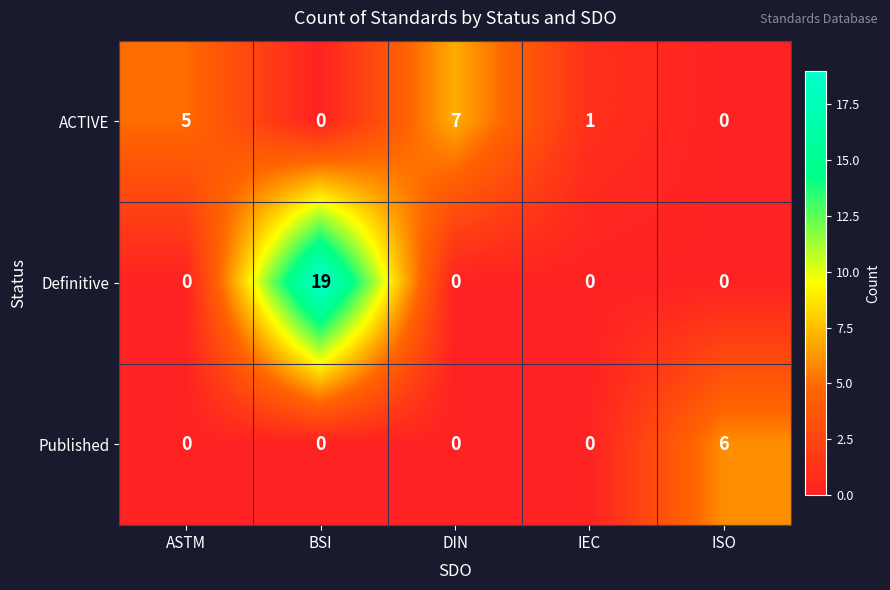

Is it true that Published equals 0 at DIN?

True